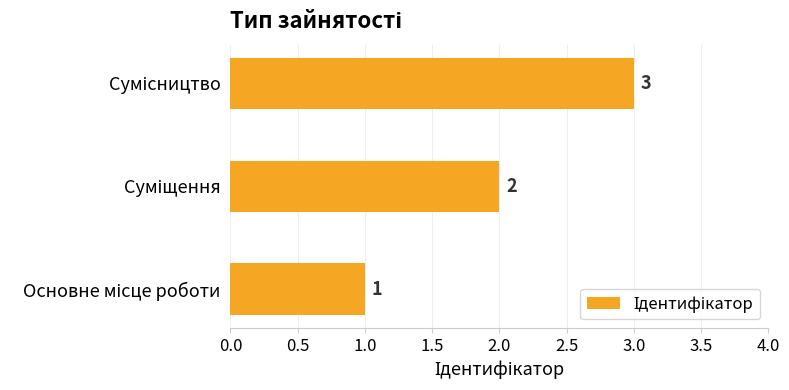

What is the maximum value shown in the chart?

3